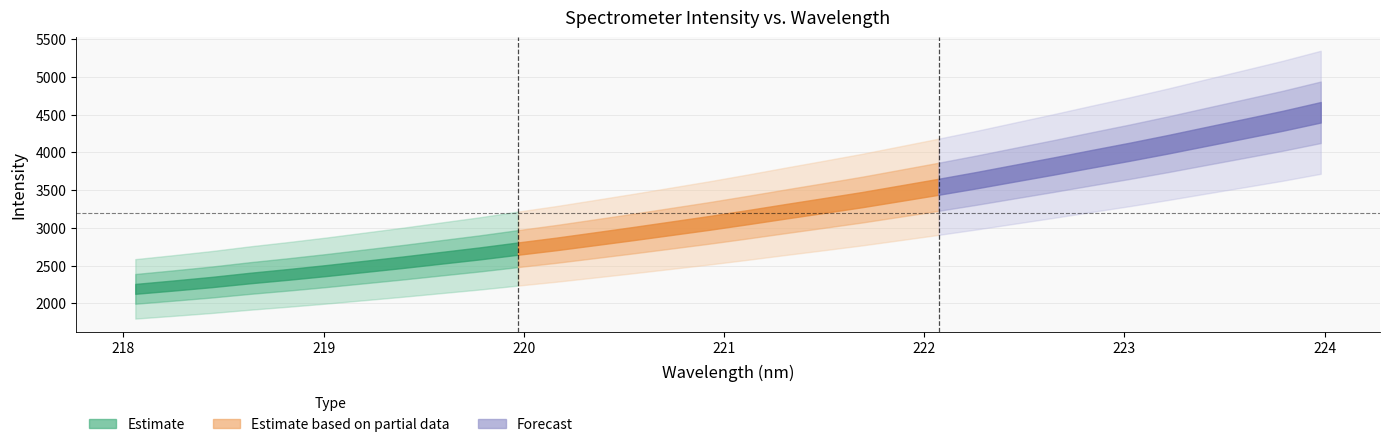

Reading left to right, transcribe all the data shown in this chart.

x: 218.1	218.3	218.4	218.6	218.8	219.0	219.2	219.4	219.6	219.8	220.0	220.2	220.4	220.5	220.7	220.9	221.1	221.3	221.5	221.7	221.9	222.1	222.3	222.5	222.6	222.8	223.0	223.2	223.4	223.6	223.8	224.0
y: 2190.7	2235.1	2281.7	2334.6	2382.8	2434.1	2489.3	2544.5	2603.0	2661.2	2724.8	2786.9	2854.7	2923.4	2994.4	3065.7	3141.4	3219.7	3296.5	3374.7	3459.6	3544.9	3633.5	3726.7	3819.4	3915.2	4009.5	4108.5	4212.5	4315.6	4419.5	4532.5